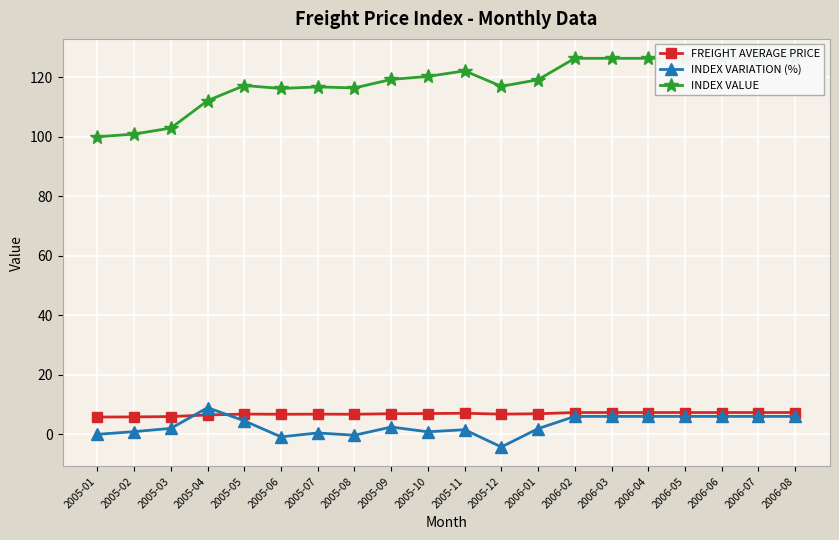

Is this an area chart (filled region under the line)?

No